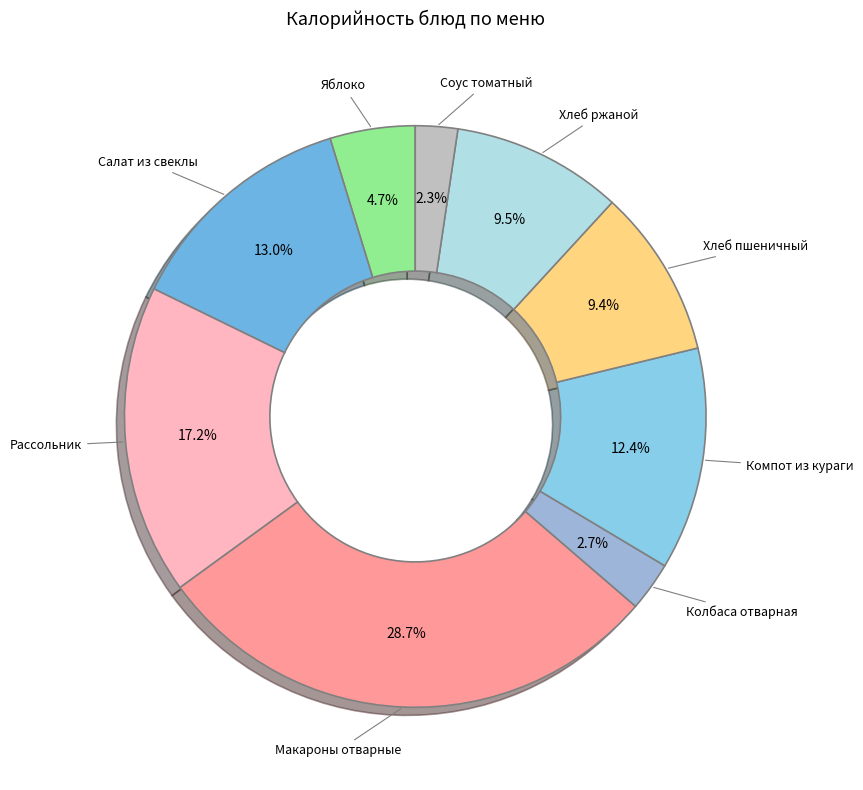

Count the number of slices in the pie.

9